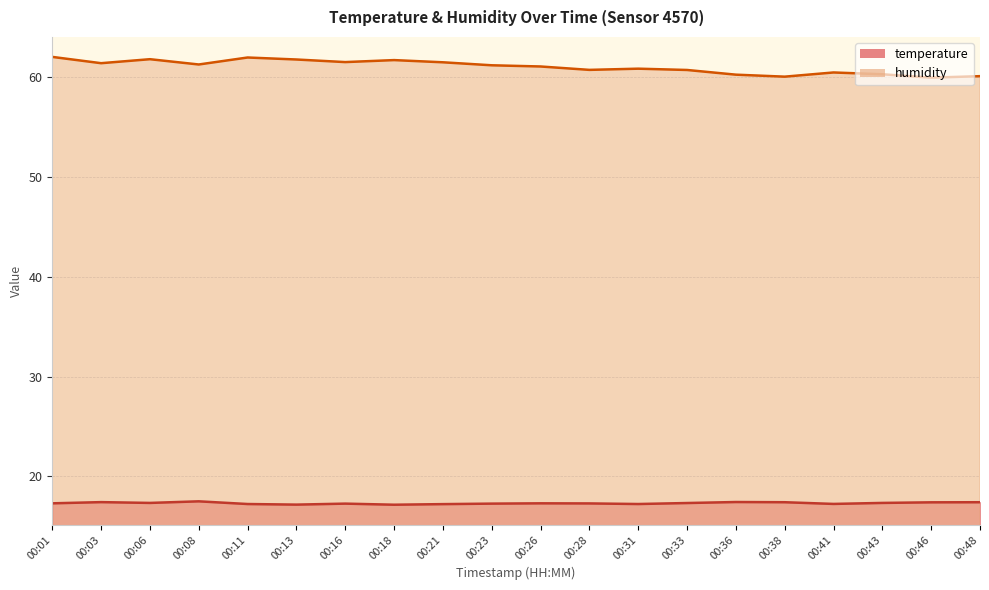

Is the value of humidity at 00:16 greater than the value of temperature at 00:31?

Yes